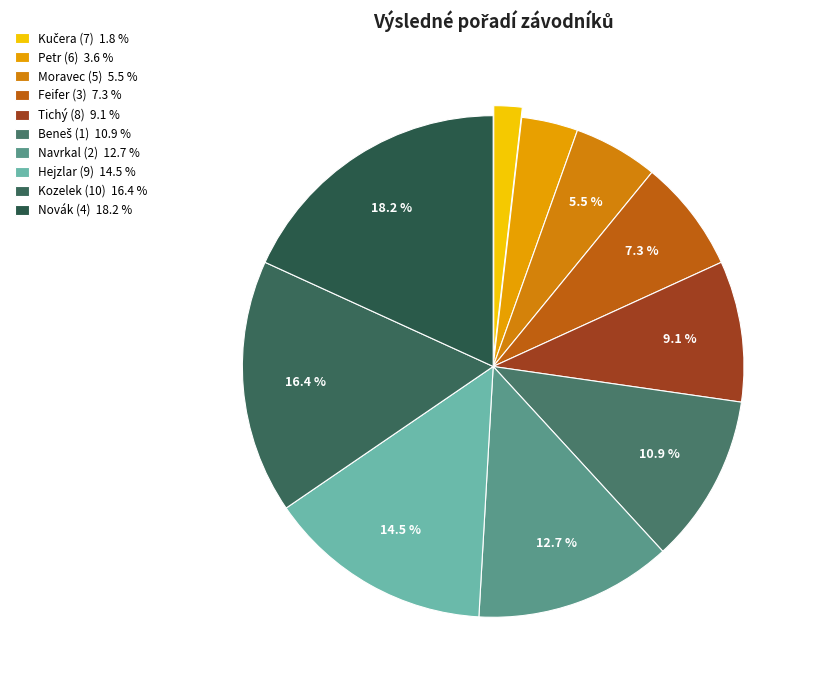

What is the total percentage of Moravec (5) and Novák (4)?

23.6%